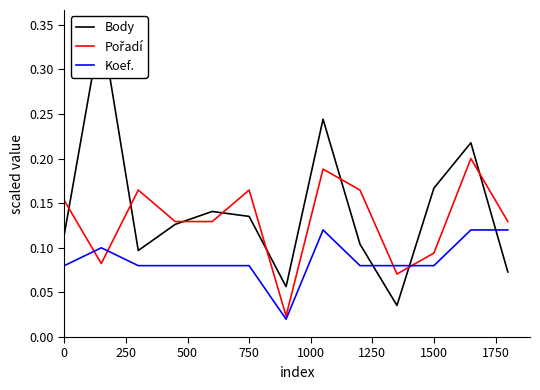

Is the value of Pořadí at 11 greater than the value of Koef. at 1000?

Yes